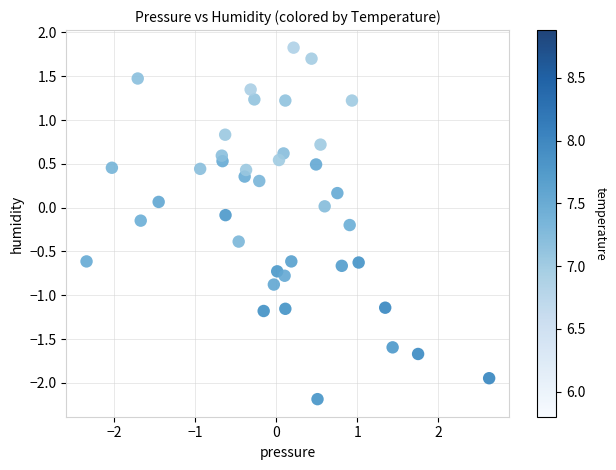

How many data points are displayed?

40